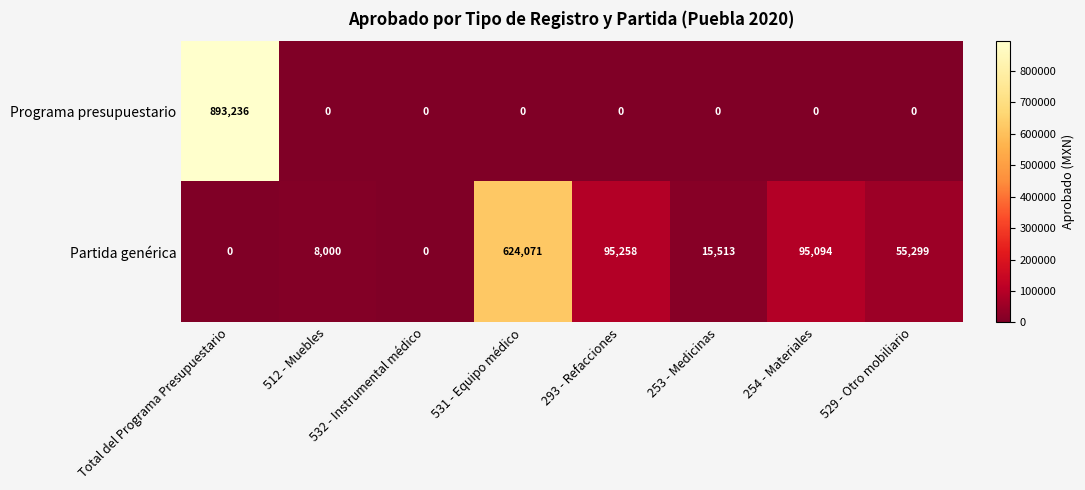

True or false: Partida genérica has a value of 95094 at 254 - Materiales.

True